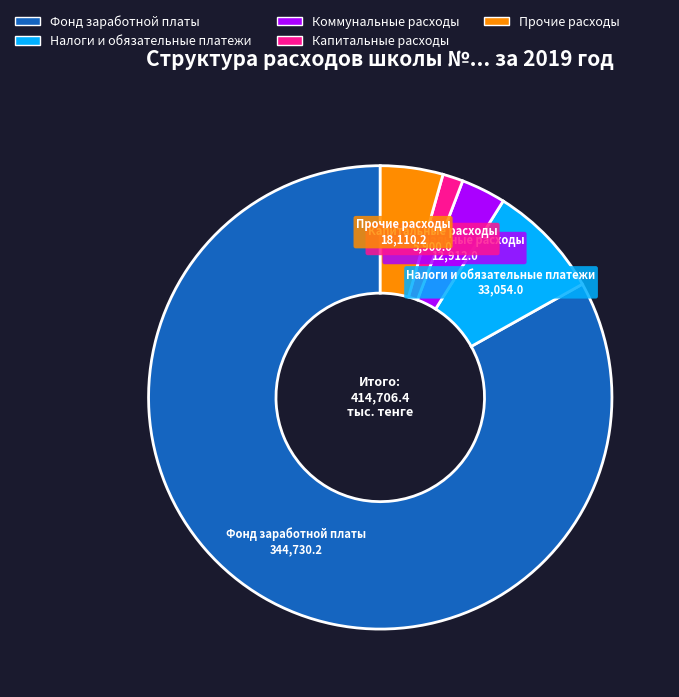

The Прочие расходы slice represents 4% of the pie. True or false?

True